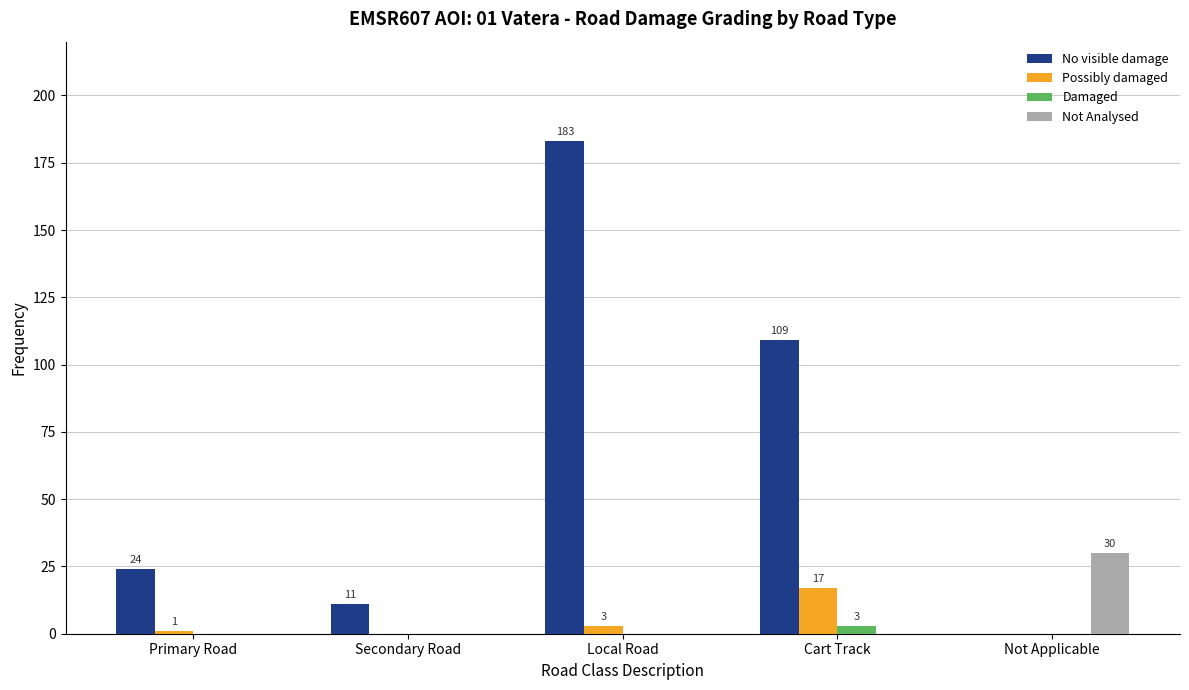

What is the total value across all series at Not Applicable?

30